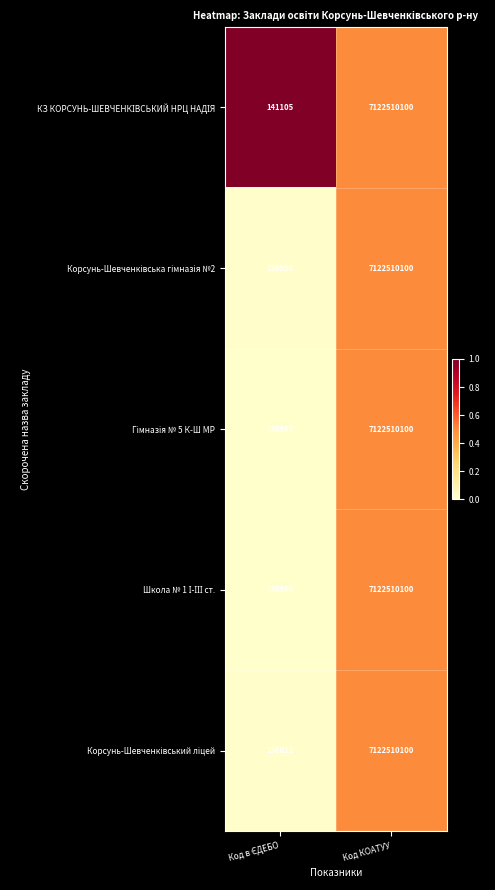

What is the greatest value displayed?

7122510100